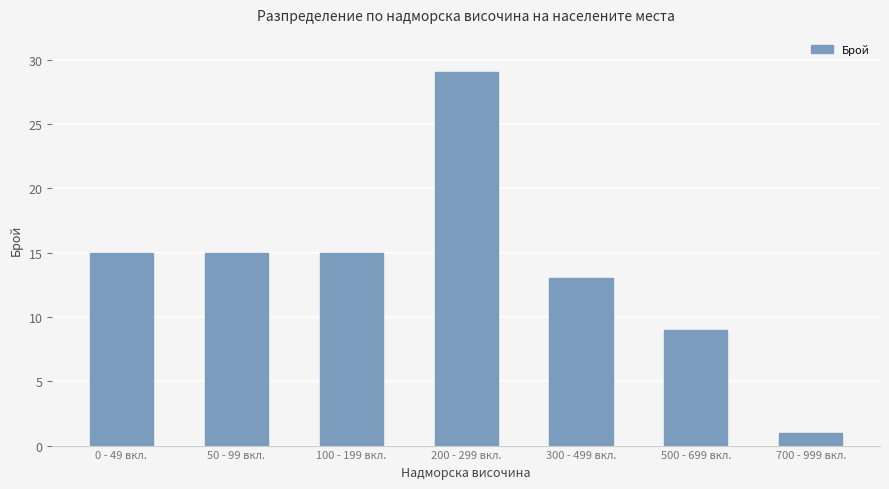

Which category has the highest value across all series?

200 - 299 вкл.